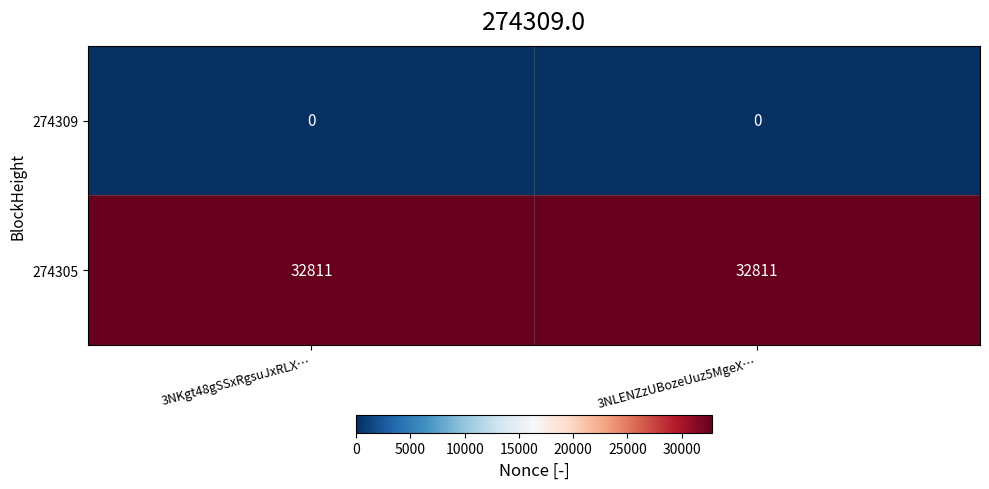

What is the highest value of the 274305 series?

32811